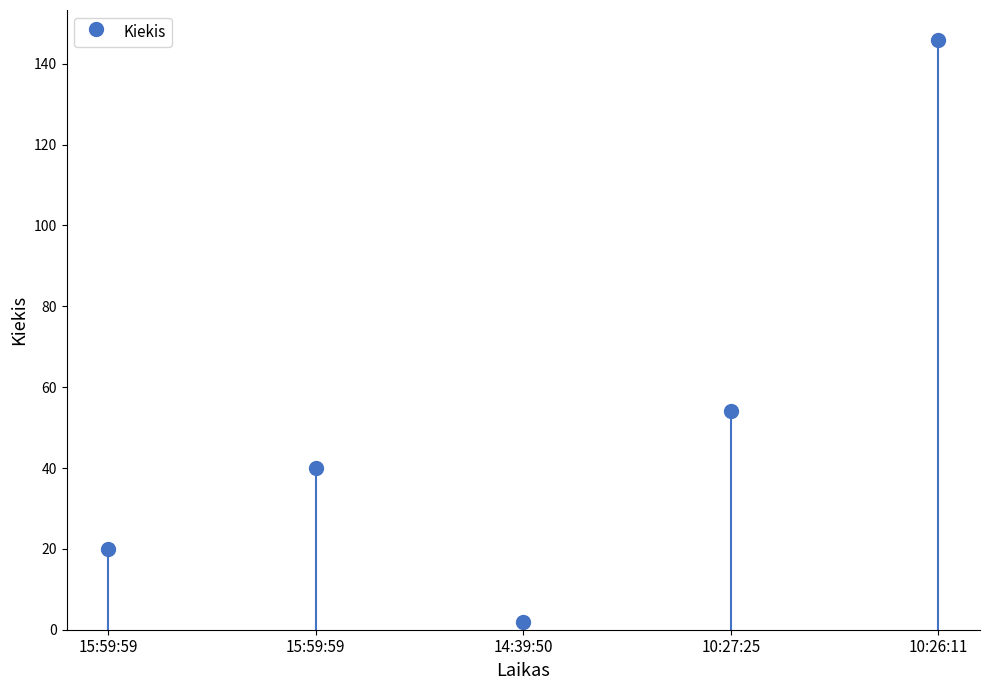

What is the smallest value displayed?

2